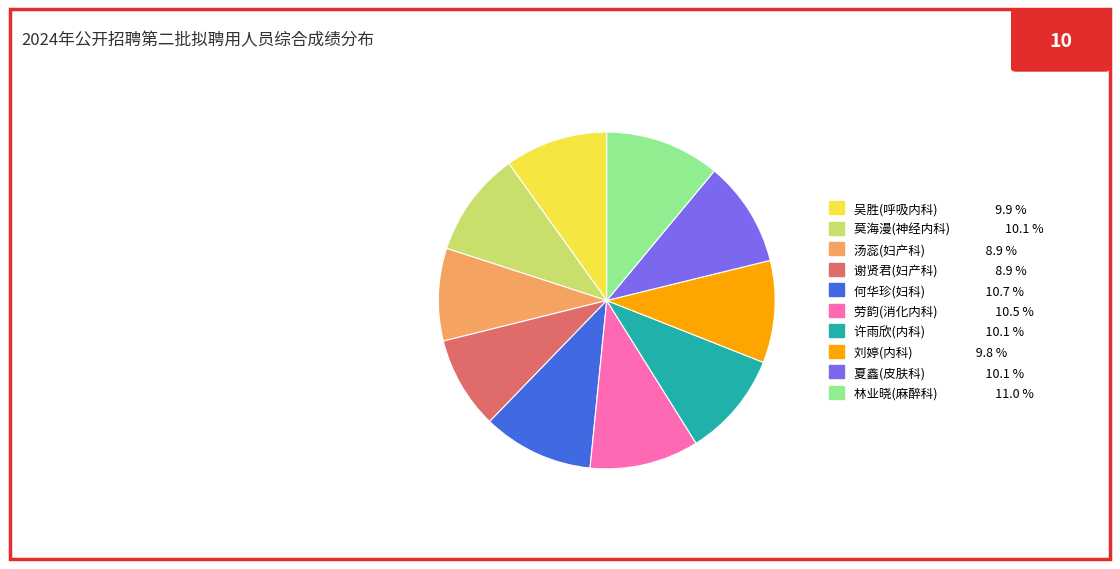

Does 林业晓(麻醉科) account for over 50% of the chart?

No